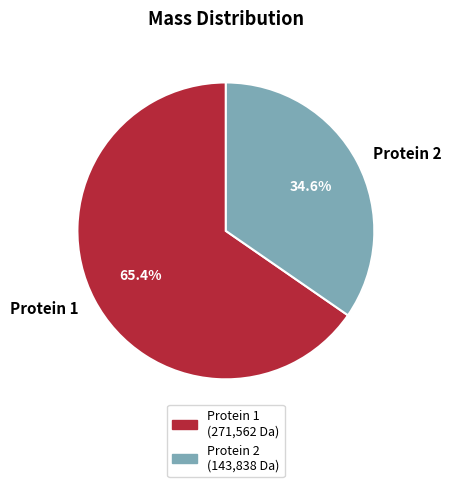

To the nearest percent, what is the difference between the largest and smallest slice percentages?

31%